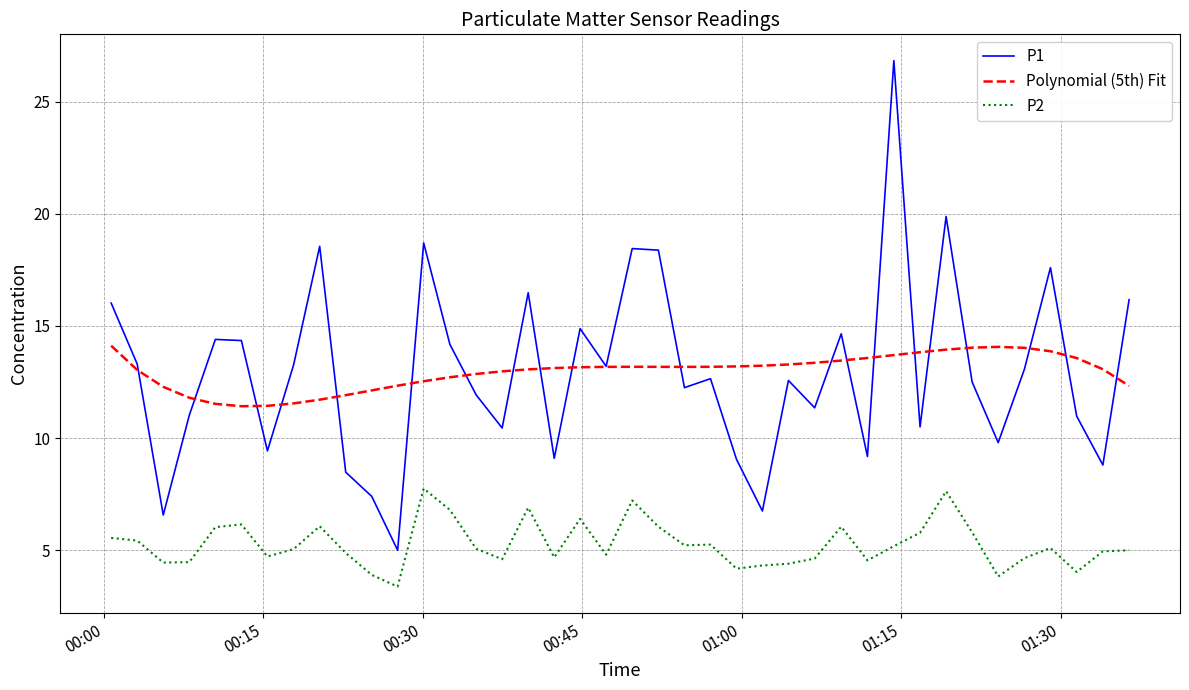

What is the minimum value for P2?

3.4